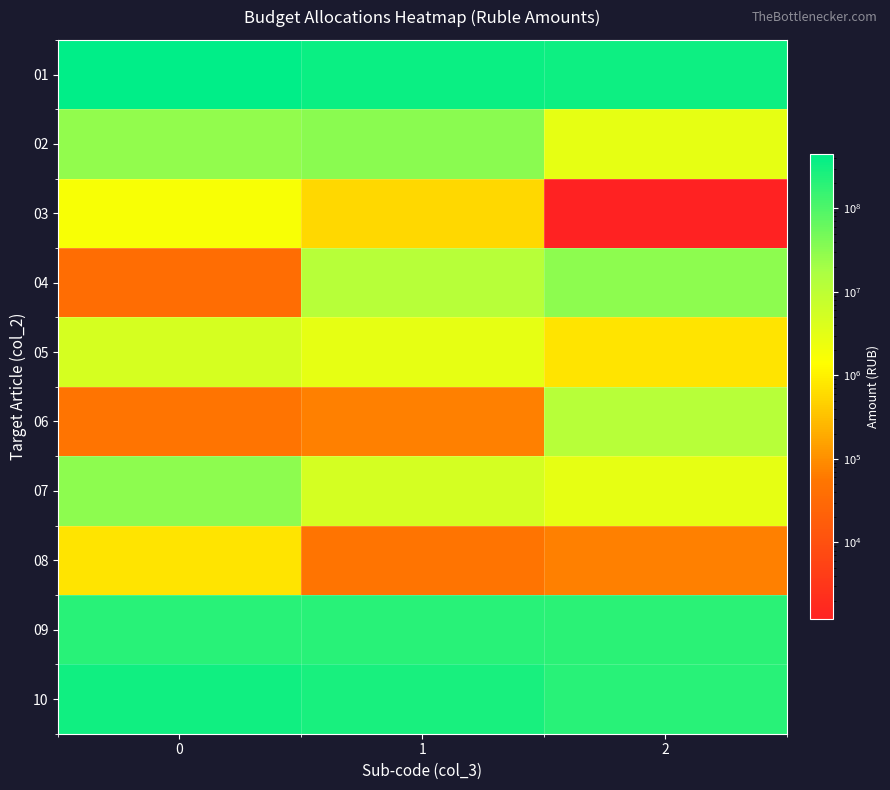

How many data points does each series have?

3